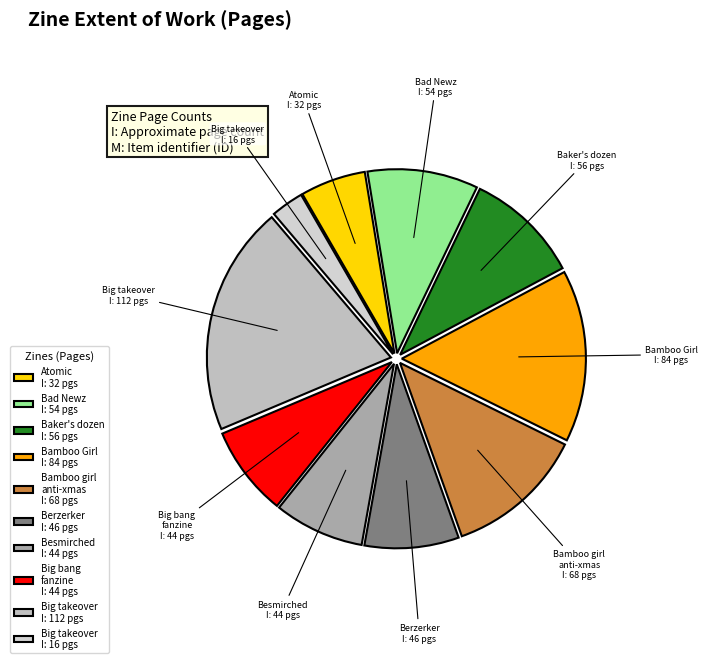

Is there a majority slice in this chart?

No